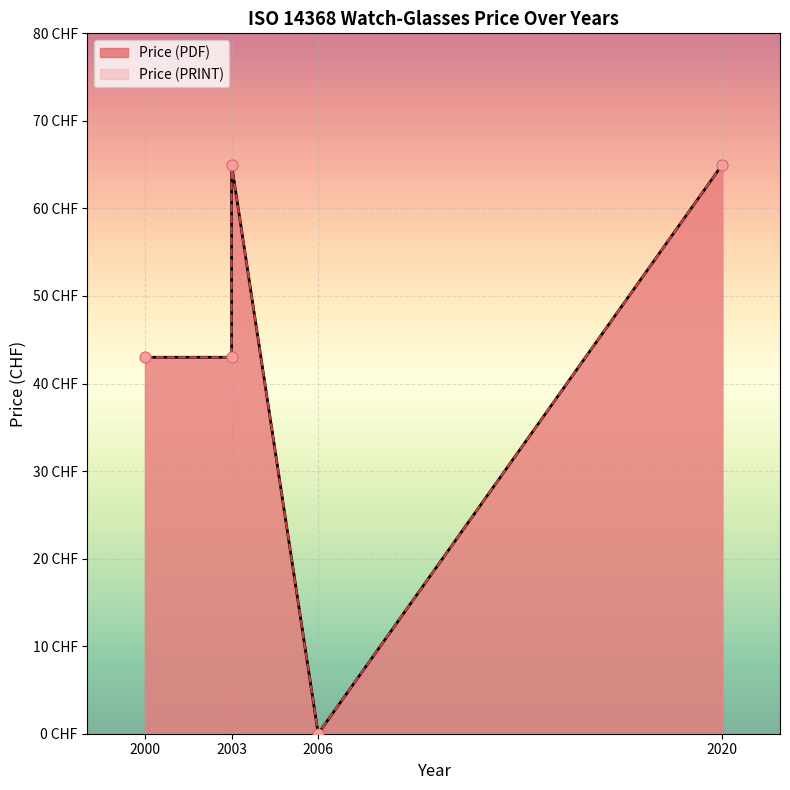

Is the value of Price (PRINT) at 2020 greater than the value of Price (PDF) at 2003?

Yes